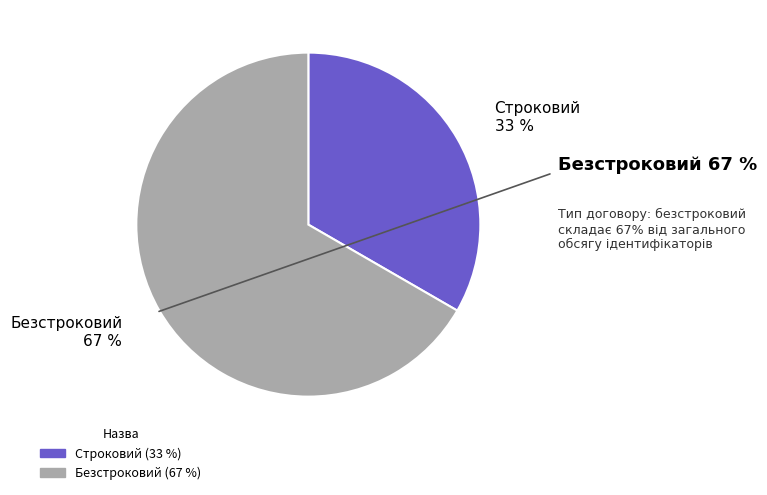

True or false: Строковий accounts for 27% of the total.

False